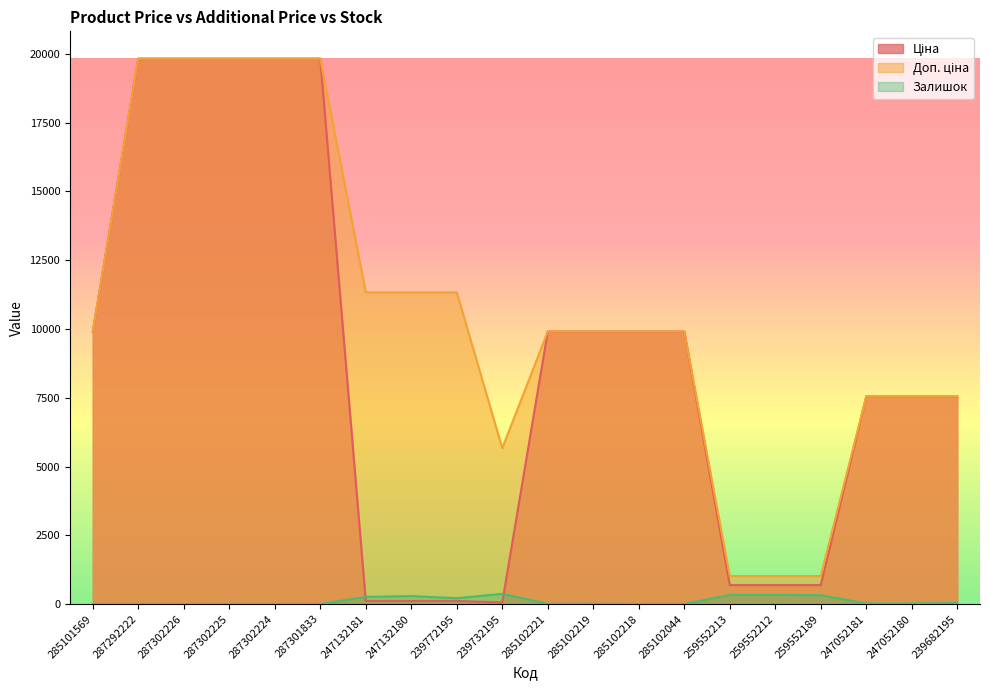

List the series in order of their peak value, lowest first.

Залишок, Ціна, Доп. ціна